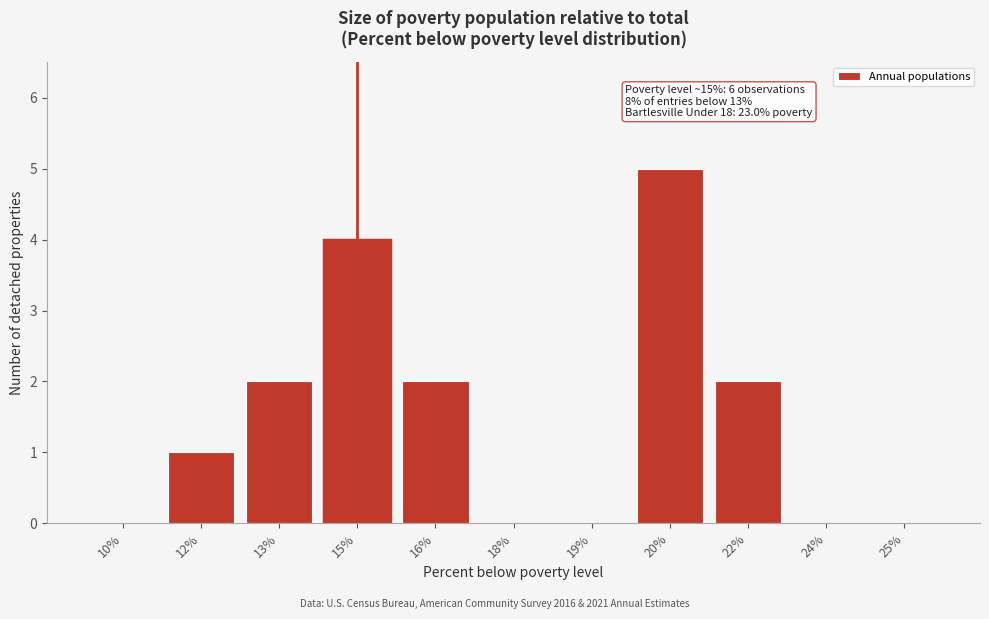

Reading left to right, what are all the values shown in this chart?

10%=0	12%=1	13%=2	15%=4	16%=2	18%=0	19%=0	20%=5	22%=2	24%=0	25%=0